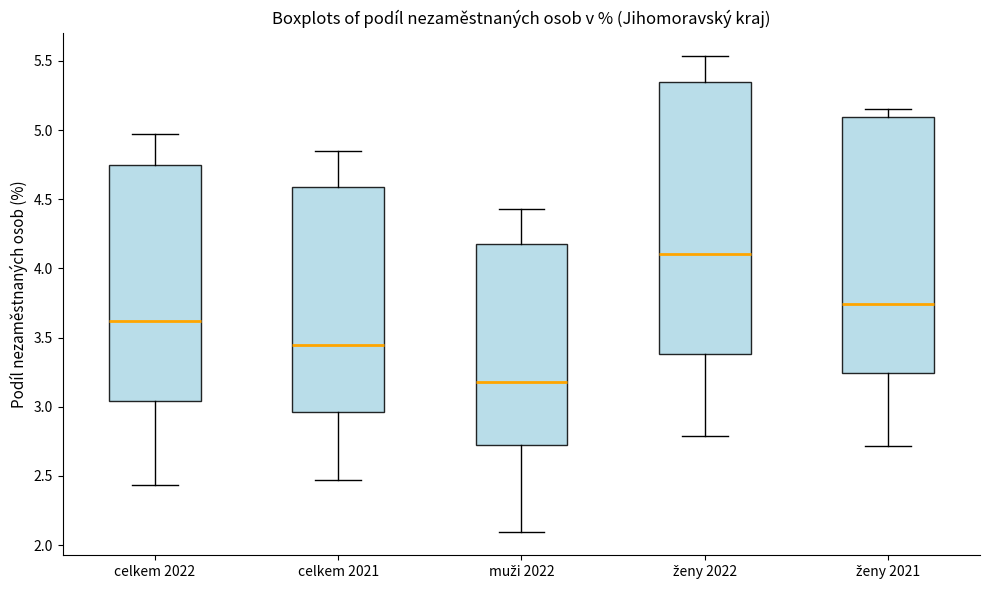

Reading left to right, read every box against the y-axis: the position of its median line, the range the box covers, and the ends of its whiskers. The values are not printed on the chart, so give them approximately, as read against the axis.

celkem 2022: median 3.60, box 3.05 to 4.75, whiskers 2.45 to 4.95
celkem 2021: median 3.45, box 2.95 to 4.60, whiskers 2.45 to 4.85
muži 2022: median 3.20, box 2.75 to 4.20, whiskers 2.10 to 4.45
ženy 2022: median 4.10, box 3.40 to 5.35, whiskers 2.80 to 5.55
ženy 2021: median 3.75, box 3.25 to 5.10, whiskers 2.70 to 5.15